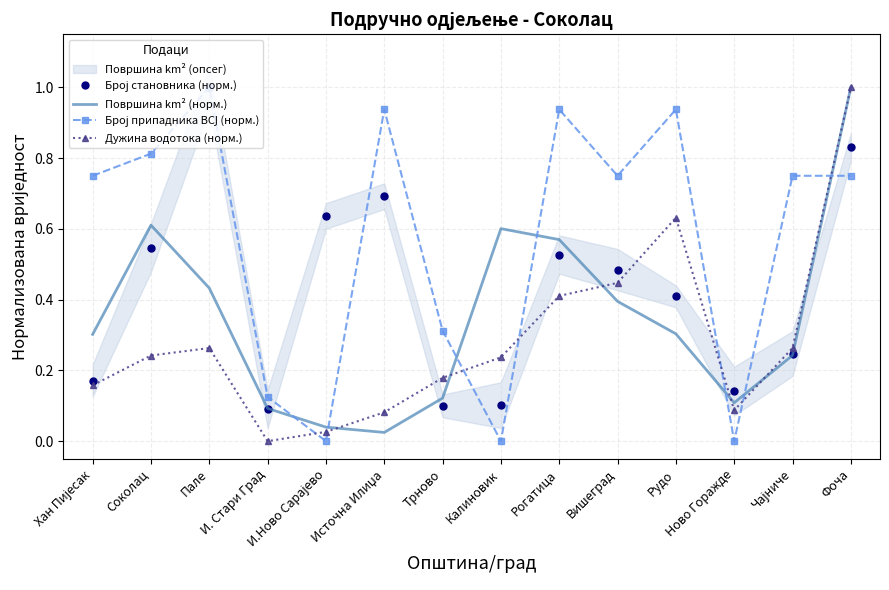

List the labels in order of Површина km² (норм.) value, smallest first.

Источна Илиџа, И.Ново Сарајево, И. Стари Град, Ново Горажде, Трново, Чајниче, Хан Пијесак, Рудо, Вишеград, Пале, Рогатица, Калиновик, Соколац, Фоча